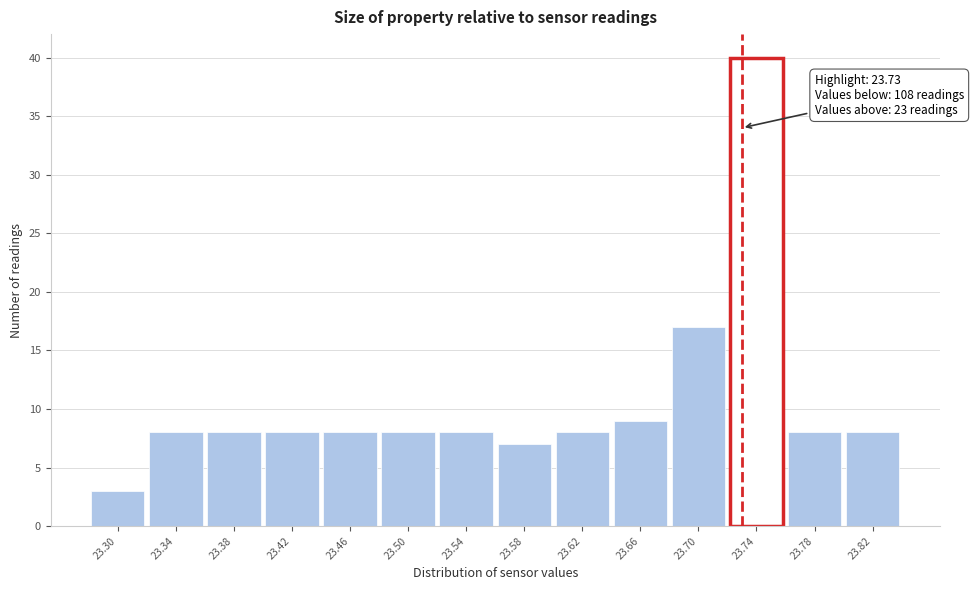

Over which range of the x-axis is the bar tallest?

23.72 to 23.76